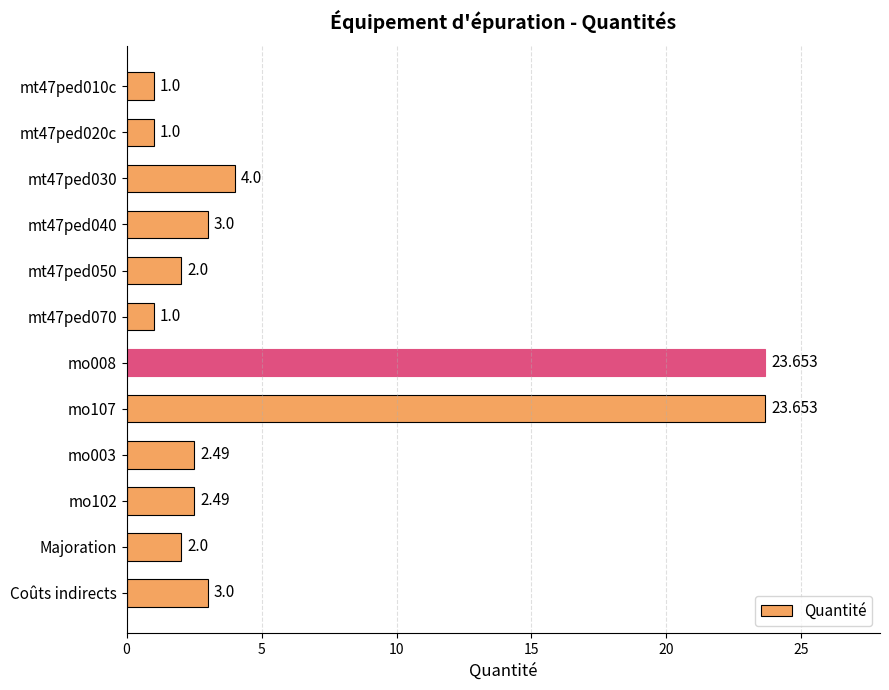

What is the difference between the second highest and minimum values?

22.7